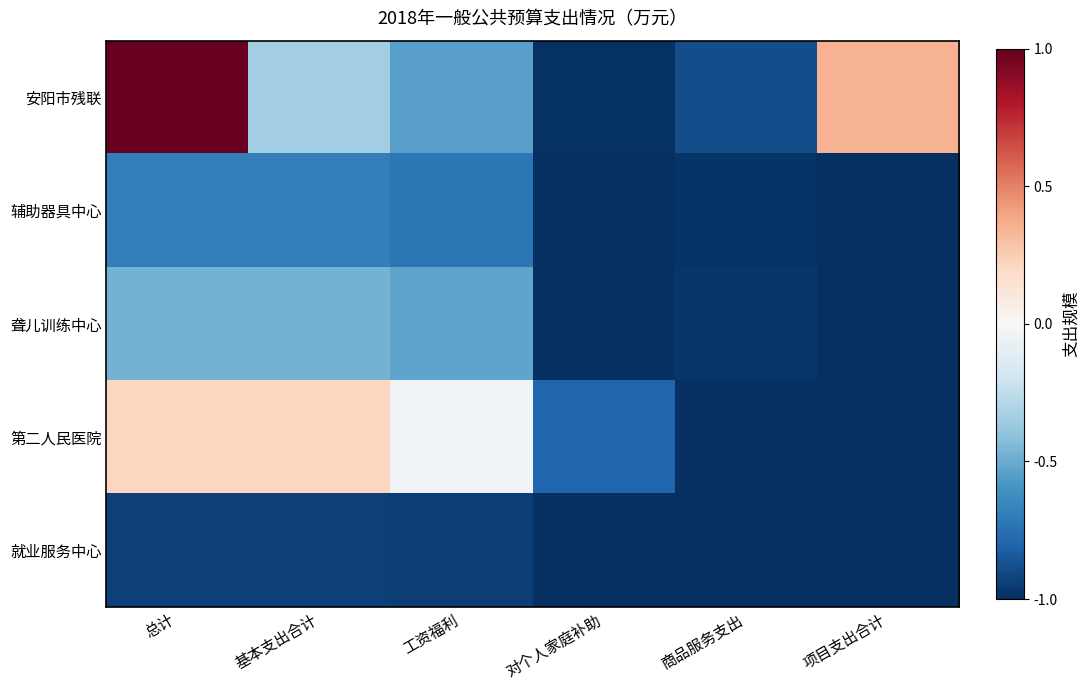

At how many categories does at least one series exceed 0?

3